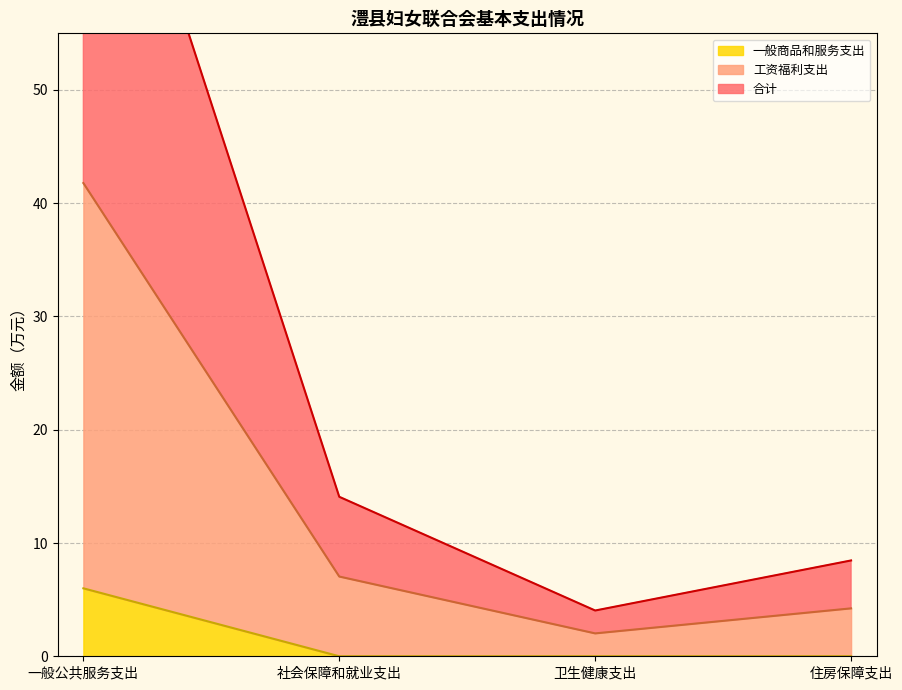

Count the number of data series in this chart.

3